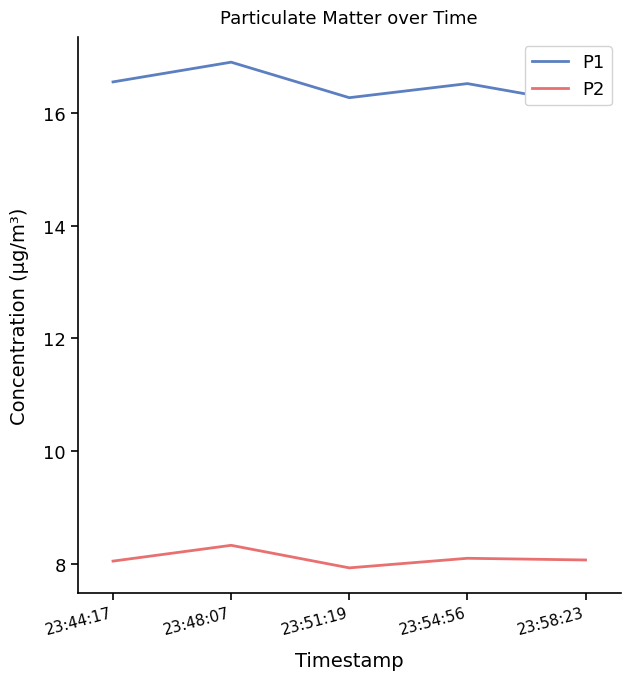

How many P2 values are between 8 and 9?

4